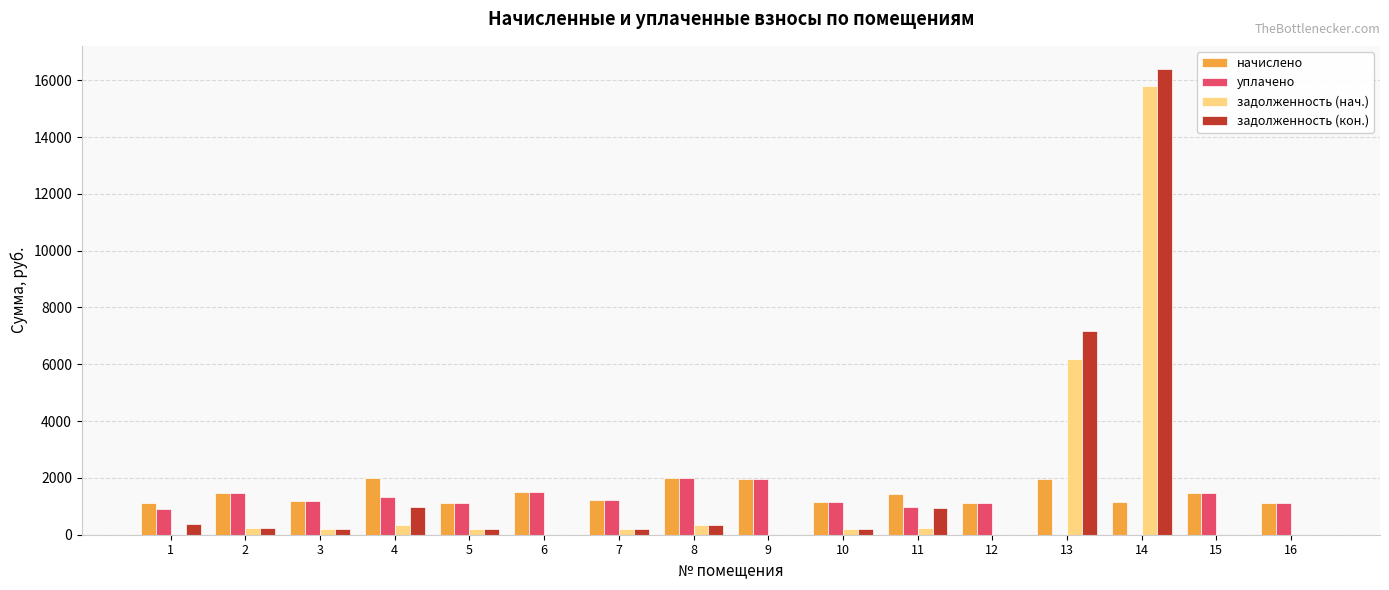

What is the maximum value for уплачено?

1995.5